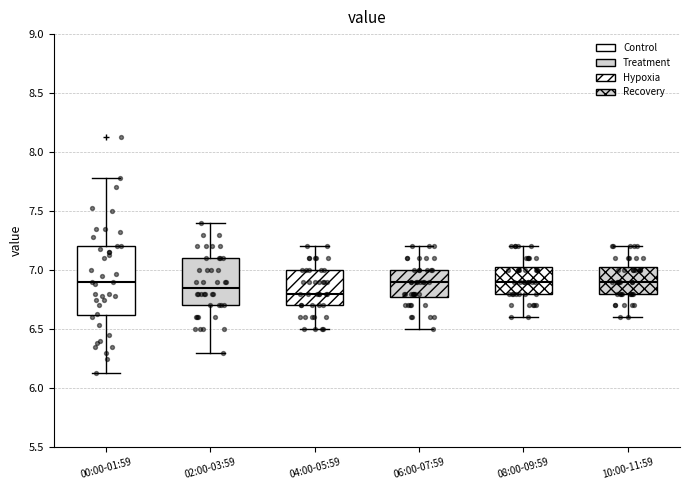

Reading left to right, read every box against the y-axis: the position of its median line, the range the box covers, and the ends of its whiskers. The values are not printed on the chart, so give them approximately, as read against the axis.

00:00-01:59: median 6.90, box 6.60 to 7.20, whiskers 6.15 to 7.80
02:00-03:59: median 6.85, box 6.70 to 7.10, whiskers 6.30 to 7.40
04:00-05:59: median 6.80, box 6.70 to 7.00, whiskers 6.50 to 7.20
06:00-07:59: median 6.90, box 6.80 to 7.00, whiskers 6.50 to 7.20
08:00-09:59: median 6.90, box 6.80 to 7.05, whiskers 6.60 to 7.20
10:00-11:59: median 6.90, box 6.80 to 7.05, whiskers 6.60 to 7.20